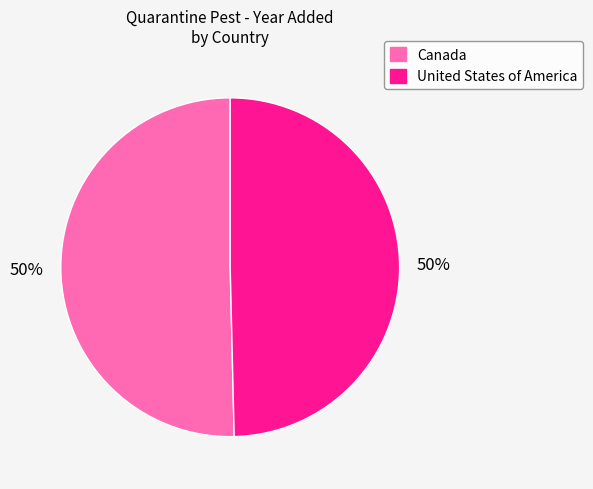

True or false: United States of America accounts for 36% of the total.

False